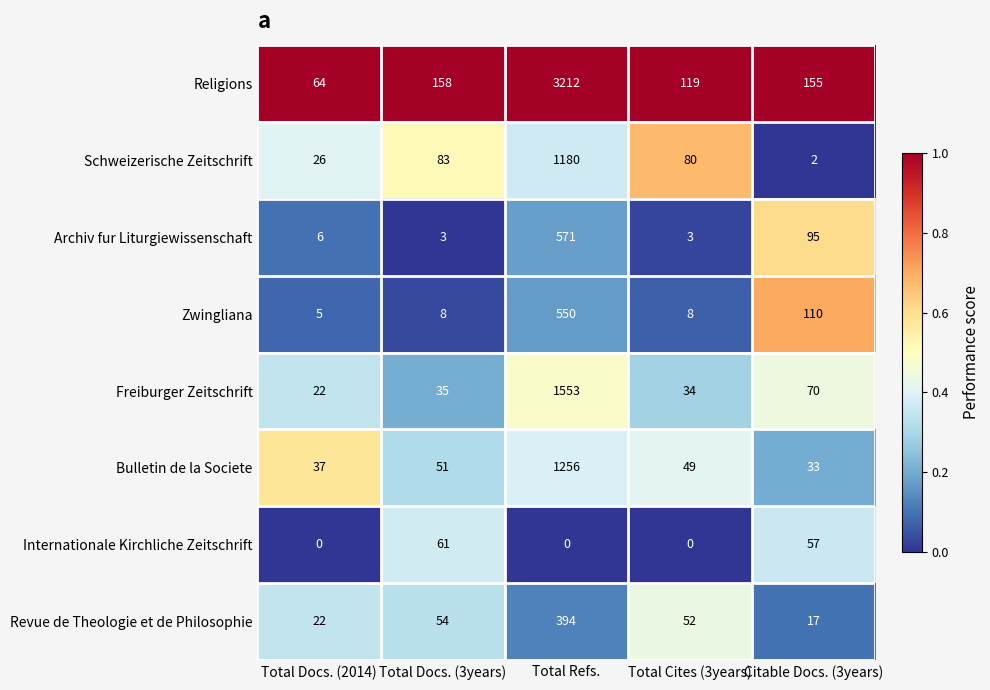

True or false: Zwingliana has a value of 2 at Total Docs. (2014).

False